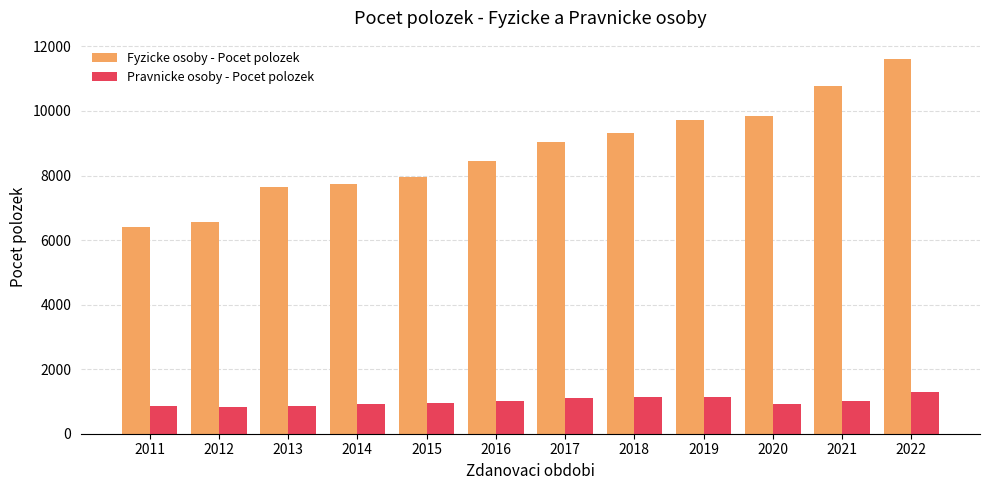

What is the difference between the highest and lowest values at 2014?

6808